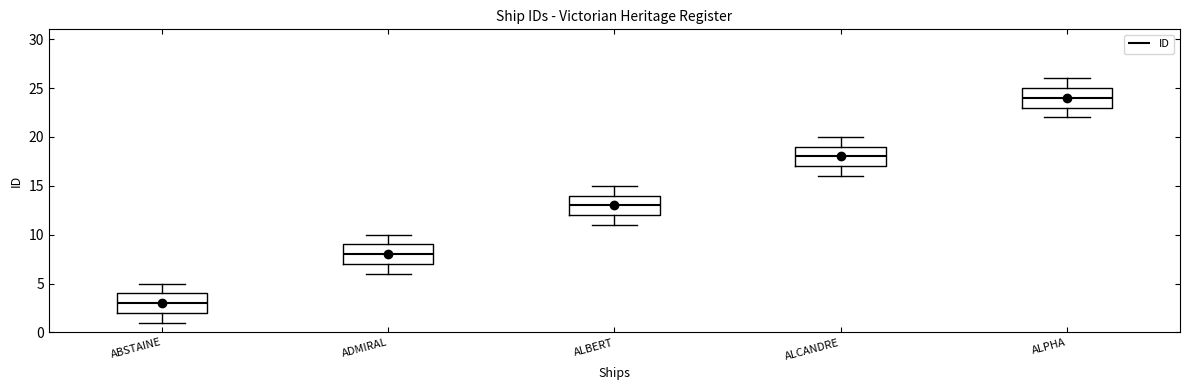

Reading left to right, transcribe this box plot: for each box, give where its median line is, the range the box spans, and where its two whiskers end, as read against the y-axis. The values are not printed on the chart, so give them approximately, as read against the axis.

ABSTAINE: median 3, box 2 to 4, whiskers 1 to 5
ADMIRAL: median 8, box 7 to 9, whiskers 6 to 10
ALBERT: median 13, box 12 to 14, whiskers 11 to 15
ALCANDRE: median 18, box 17 to 19, whiskers 16 to 20
ALPHA: median 24, box 23 to 25, whiskers 22 to 26